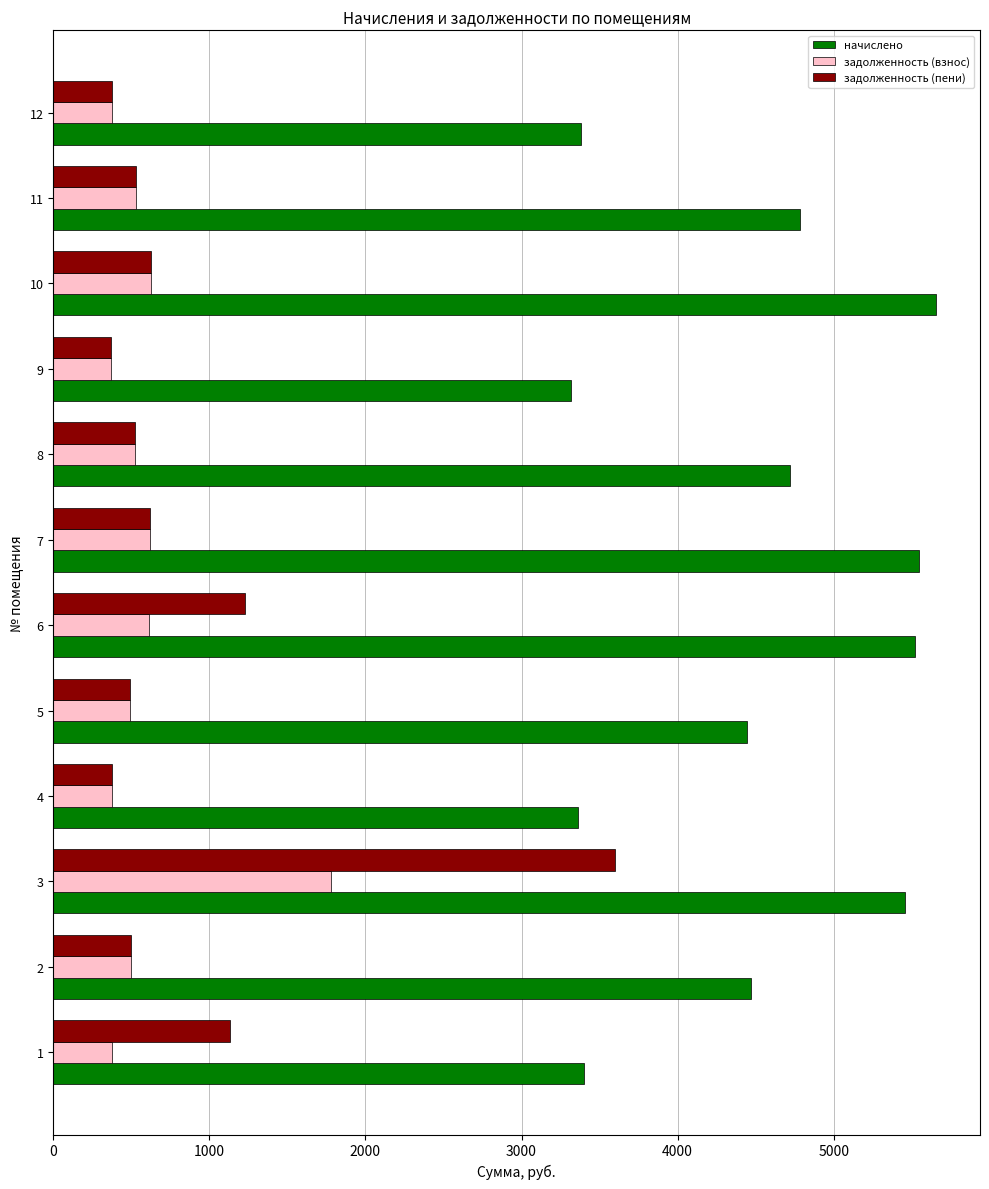

List the series in order of their peak value, highest first.

начислено, задолженность (пени), задолженность (взнос)